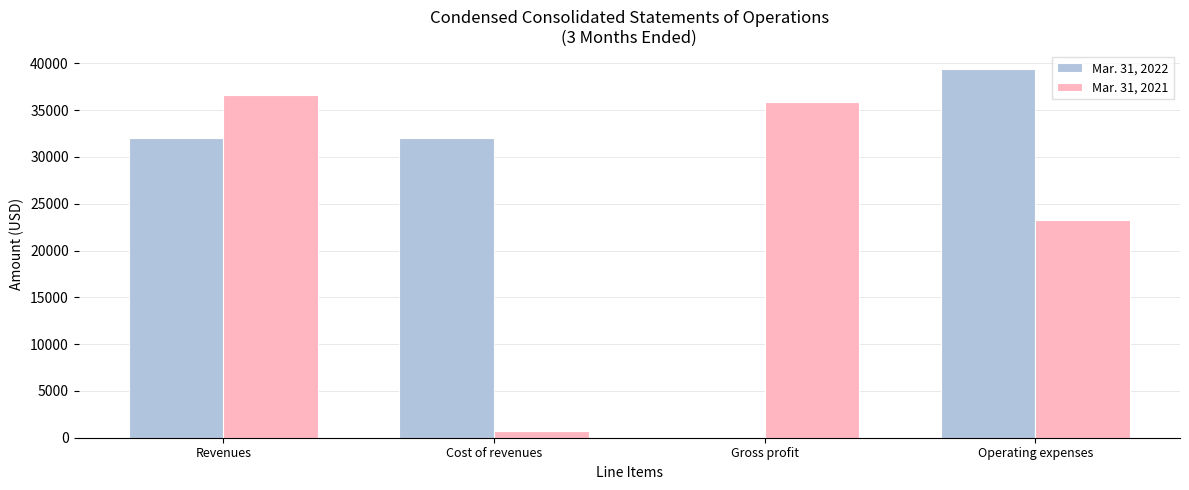

The Mar. 31, 2021 series shows 36577 at Revenues. True or false?

True